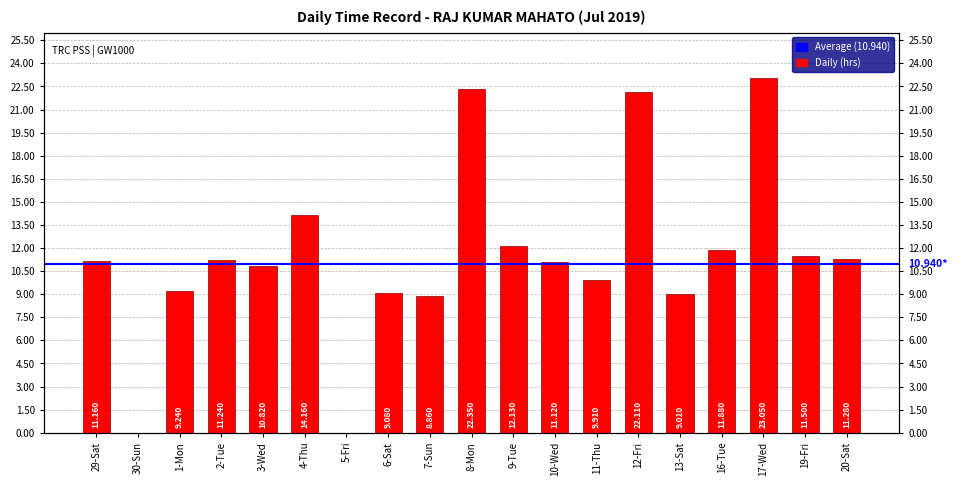

Reading right to left, what are all the values shown in this chart?

20-Sat=11.3	19-Fri=11.5	17-Wed=23.1	16-Tue=11.9	13-Sat=9.0	12-Fri=22.1	11-Thu=9.9	10-Wed=11.1	9-Tue=12.1	8-Mon=22.4	7-Sun=8.9	6-Sat=9.1	5-Fri=0.0	4-Thu=14.2	3-Wed=10.8	2-Tue=11.2	1-Mon=9.2	30-Sun=0.0	29-Sat=11.2